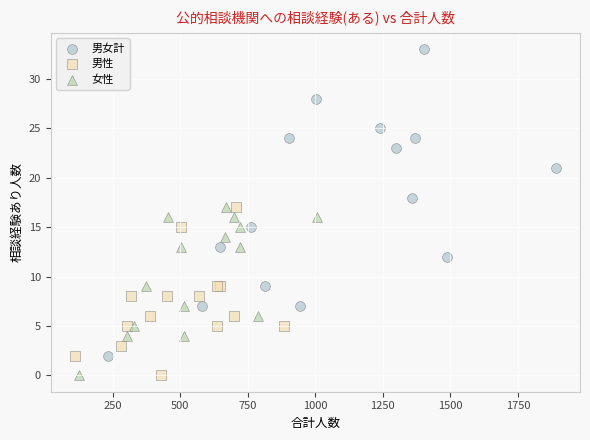

Which series has the widest spread of Y values?

男女計